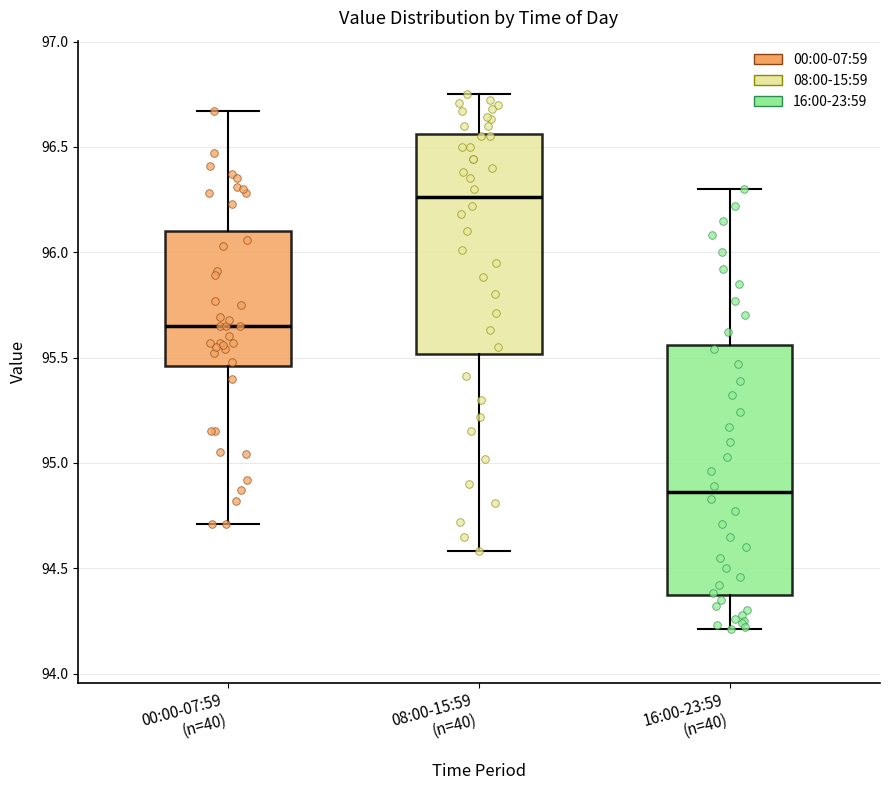

Where does the upper whisker of the box for 08:00-15:59 (n=40) end on the y-axis? The values are not printed on the chart, so give them approximately, as read against the axis.

96.75